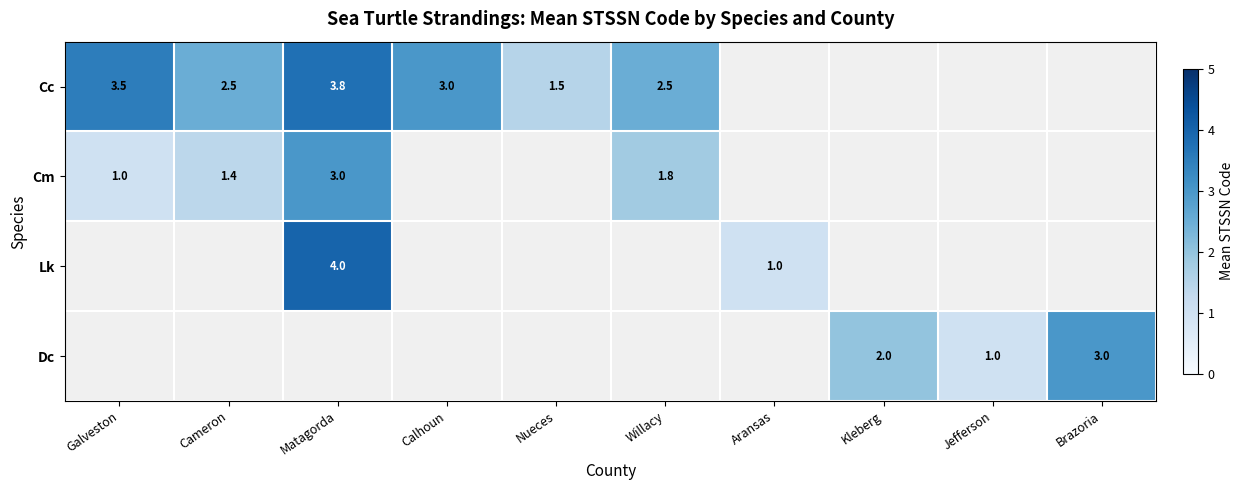

What is the difference between the Cc values at Cameron and Matagorda?

1.3